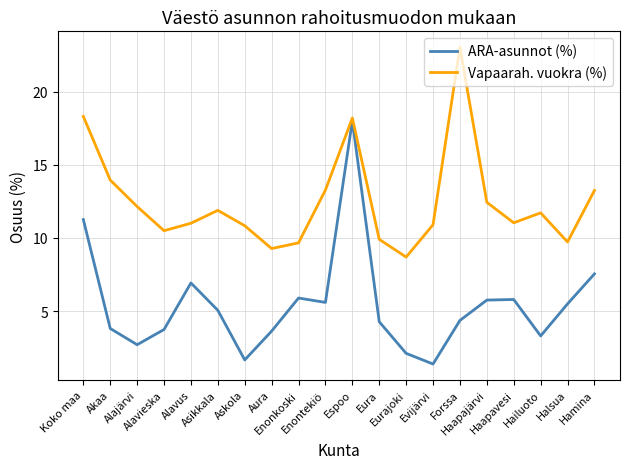

List the series in order of their overall mean, lowest first.

ARA-asunnot (%), Vapaarah. vuokra (%)